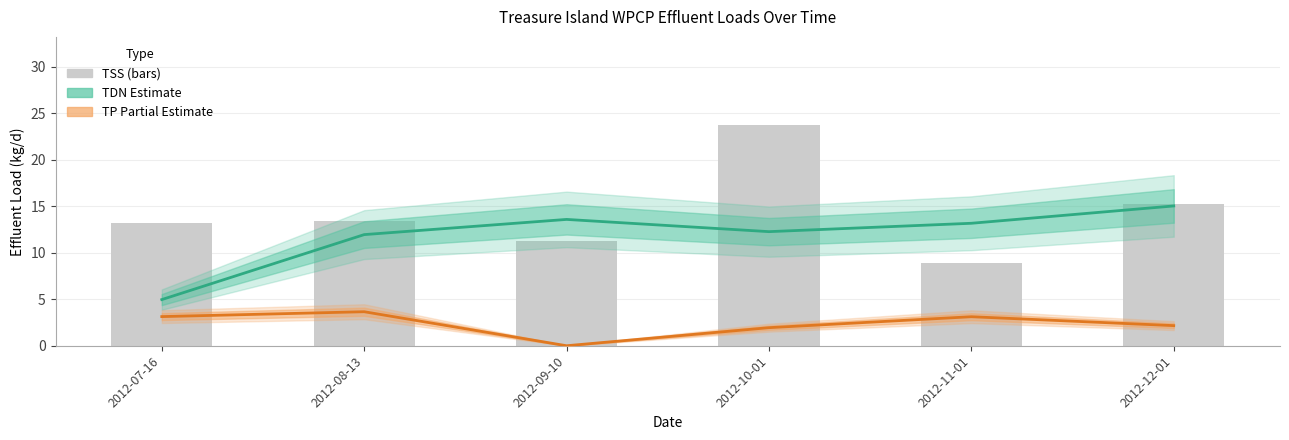

How many data points in TP (Partial) are less than 3?

3